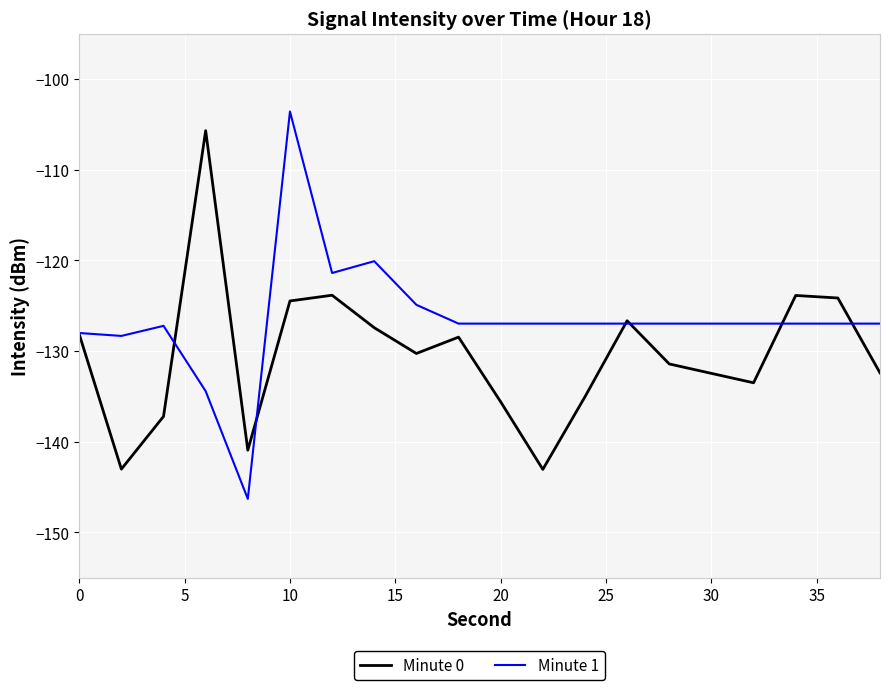

Which series has the widest spread of values?

Minute 1